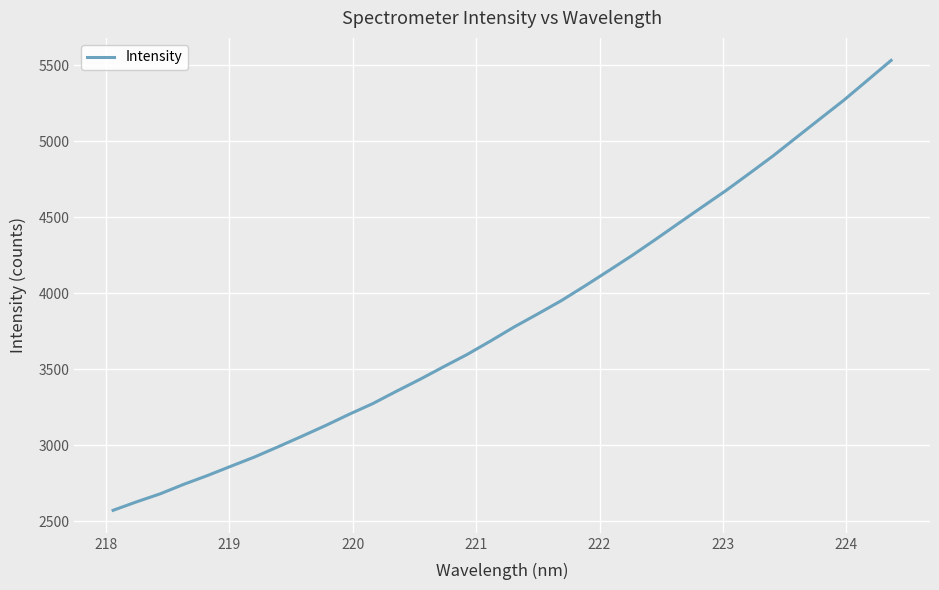

What is the difference between the maximum and minimum values?

2958.6